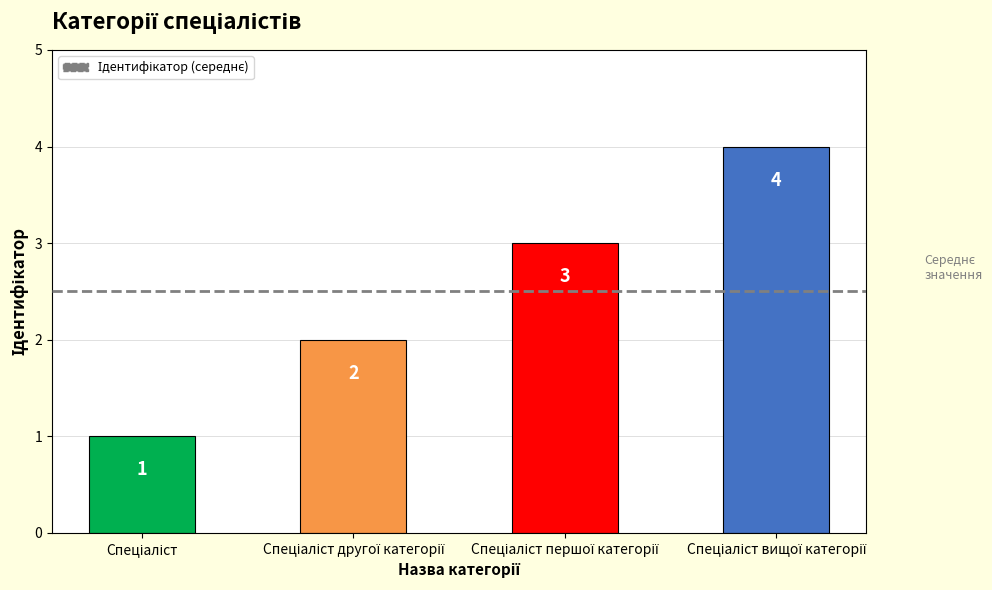

How many values are below 3?

2